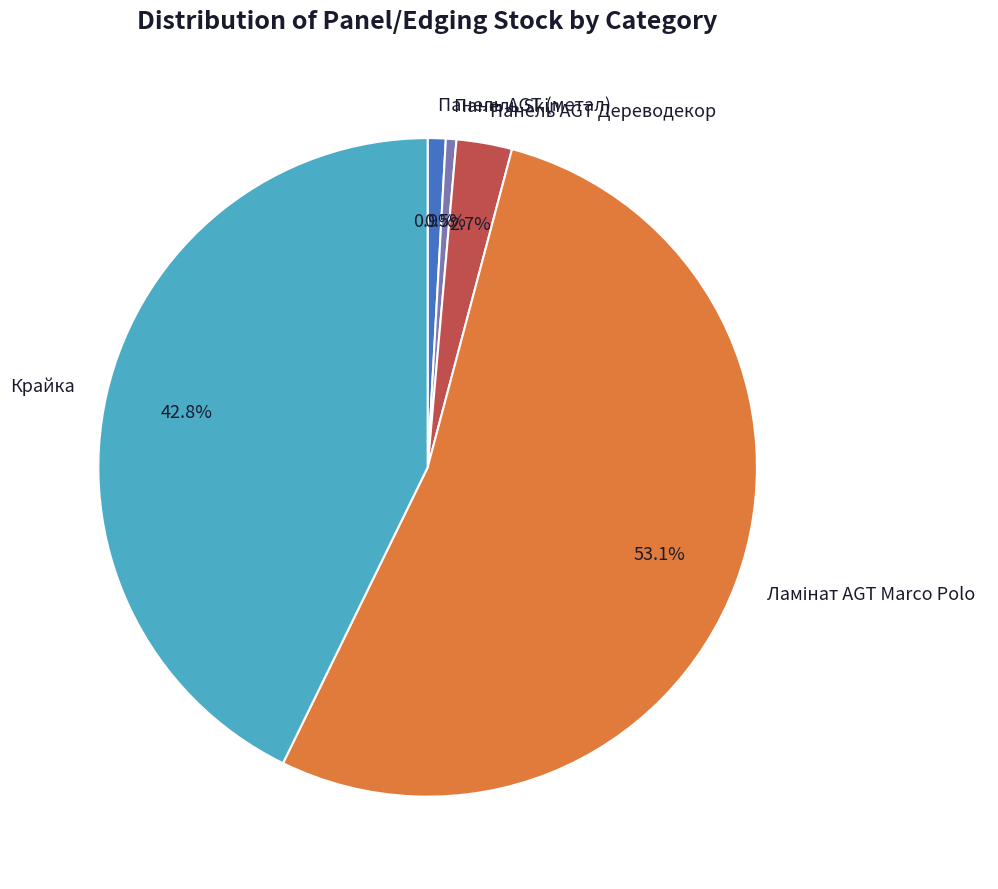

Does Панель AGT (метал) represent more than half of the total?

No